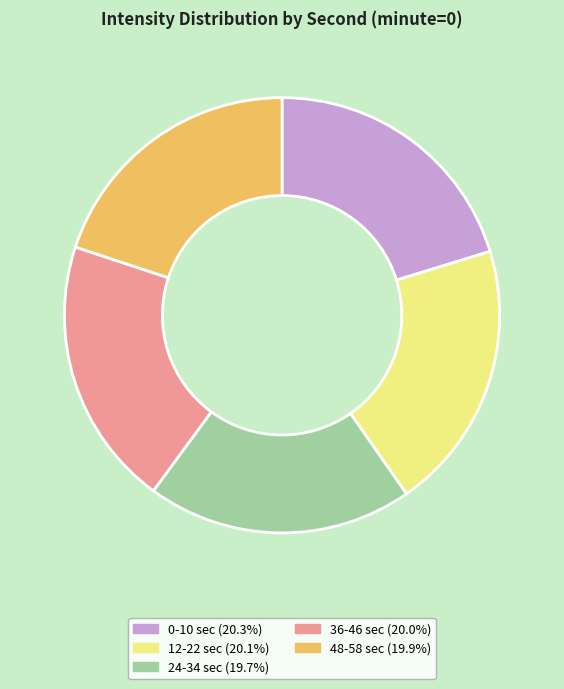

Is there any slice that represents more than half of the pie?

No